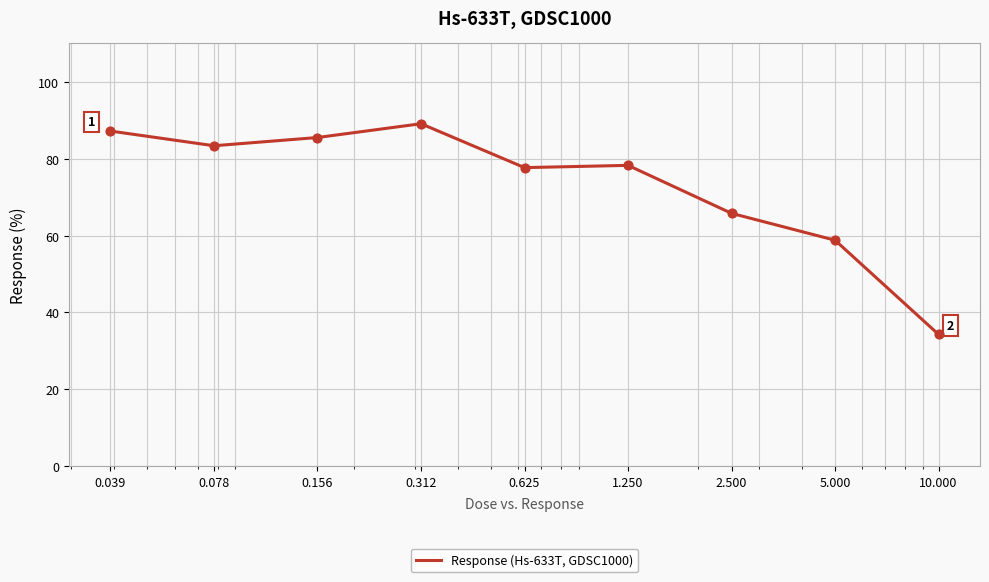

What is the minimum value shown in the chart?

34.3